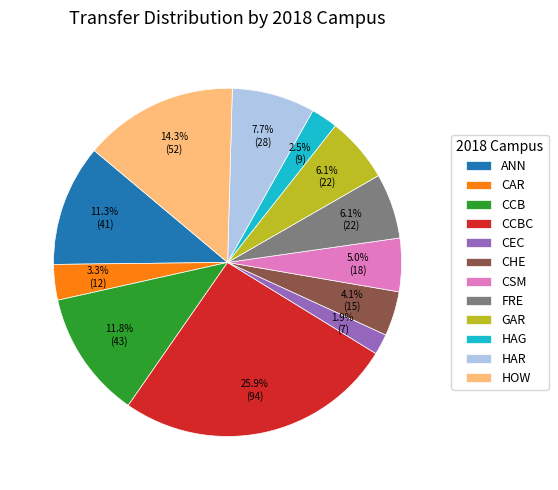

Which category has the biggest portion of the pie?

CCBC